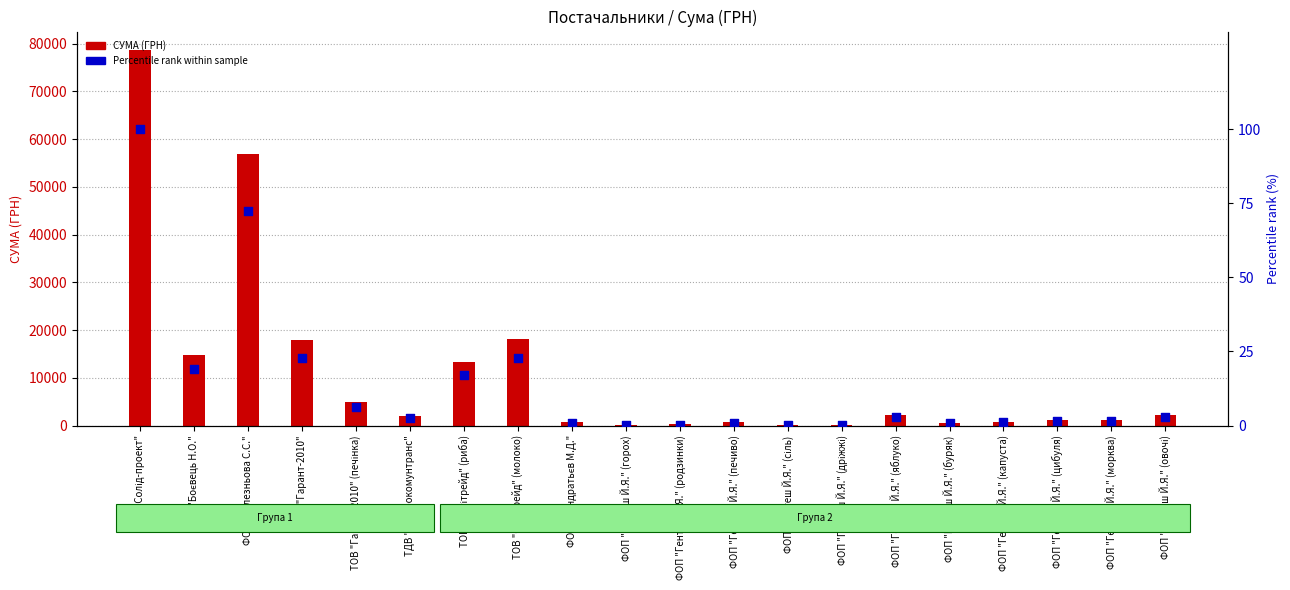

Which series has the largest Y range (max minus min)?

СУМА (ГРН)